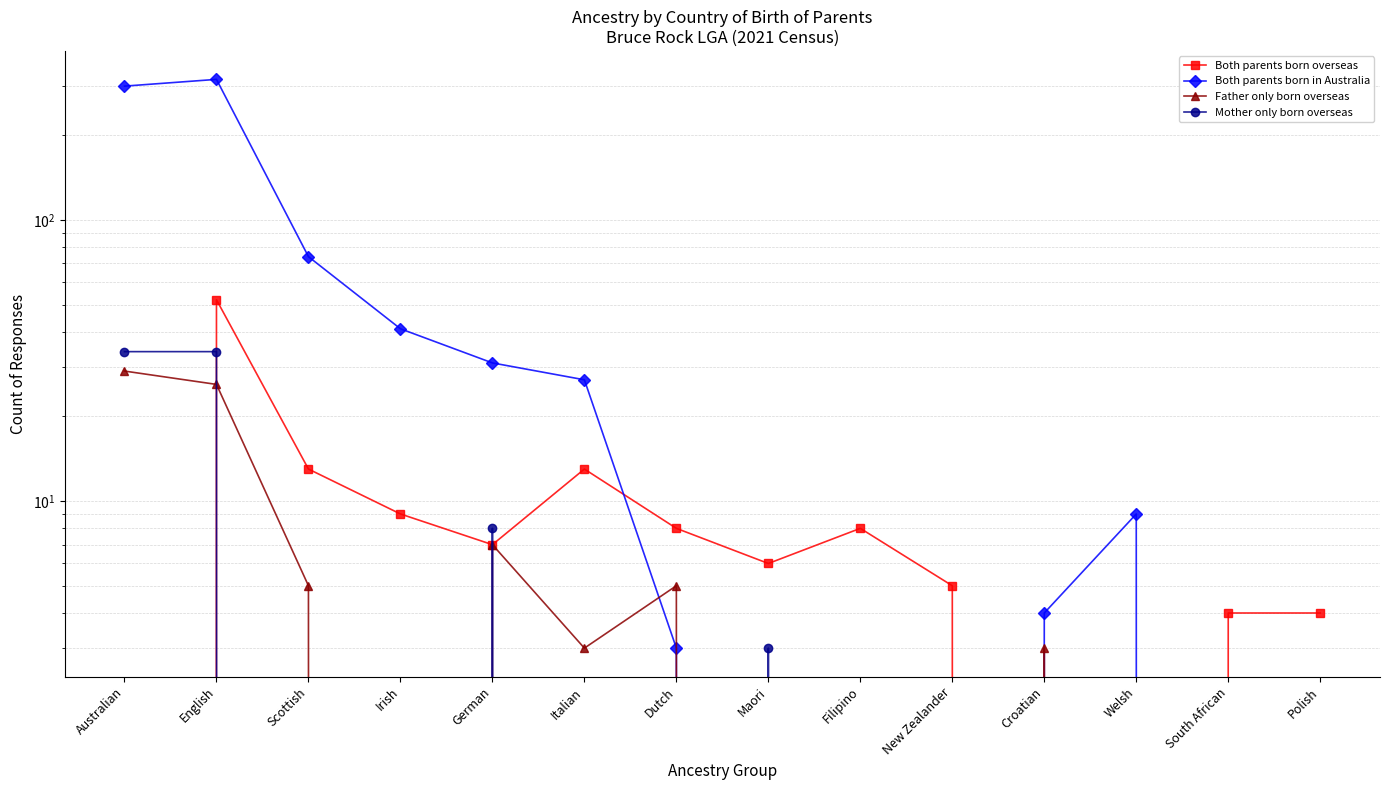

Which category has the highest value in the Both parents born overseas series?

English